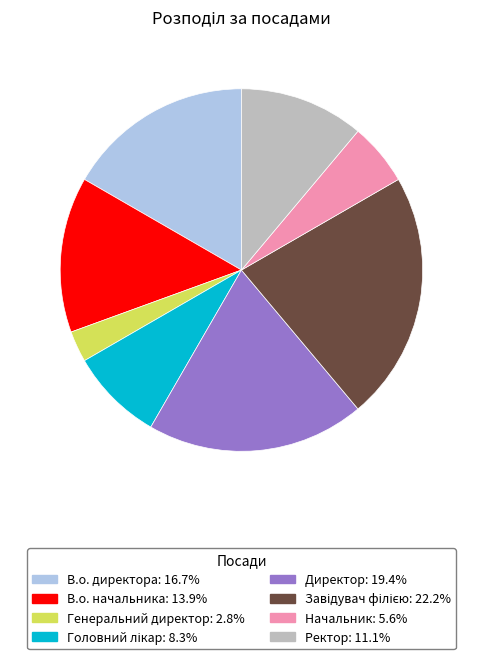

How many slices are in this pie chart?

8